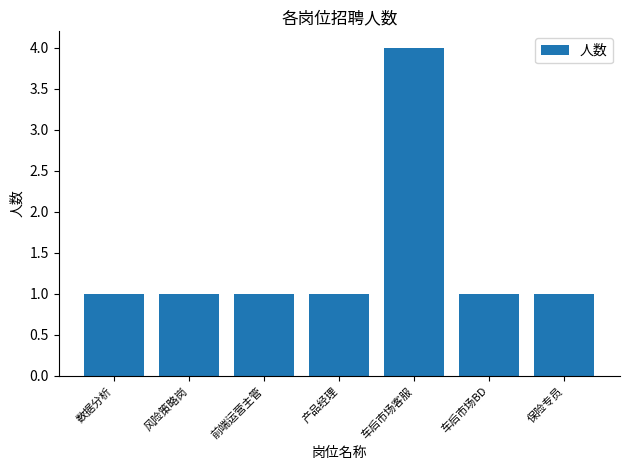

Does the chart contain stacked bars?

No